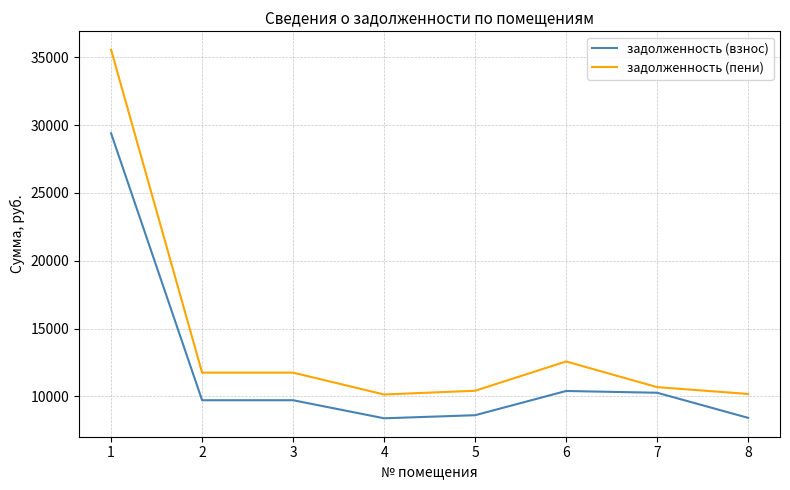

Rank the series at 3 from lowest to highest value.

задолженность (взнос), задолженность (пени)